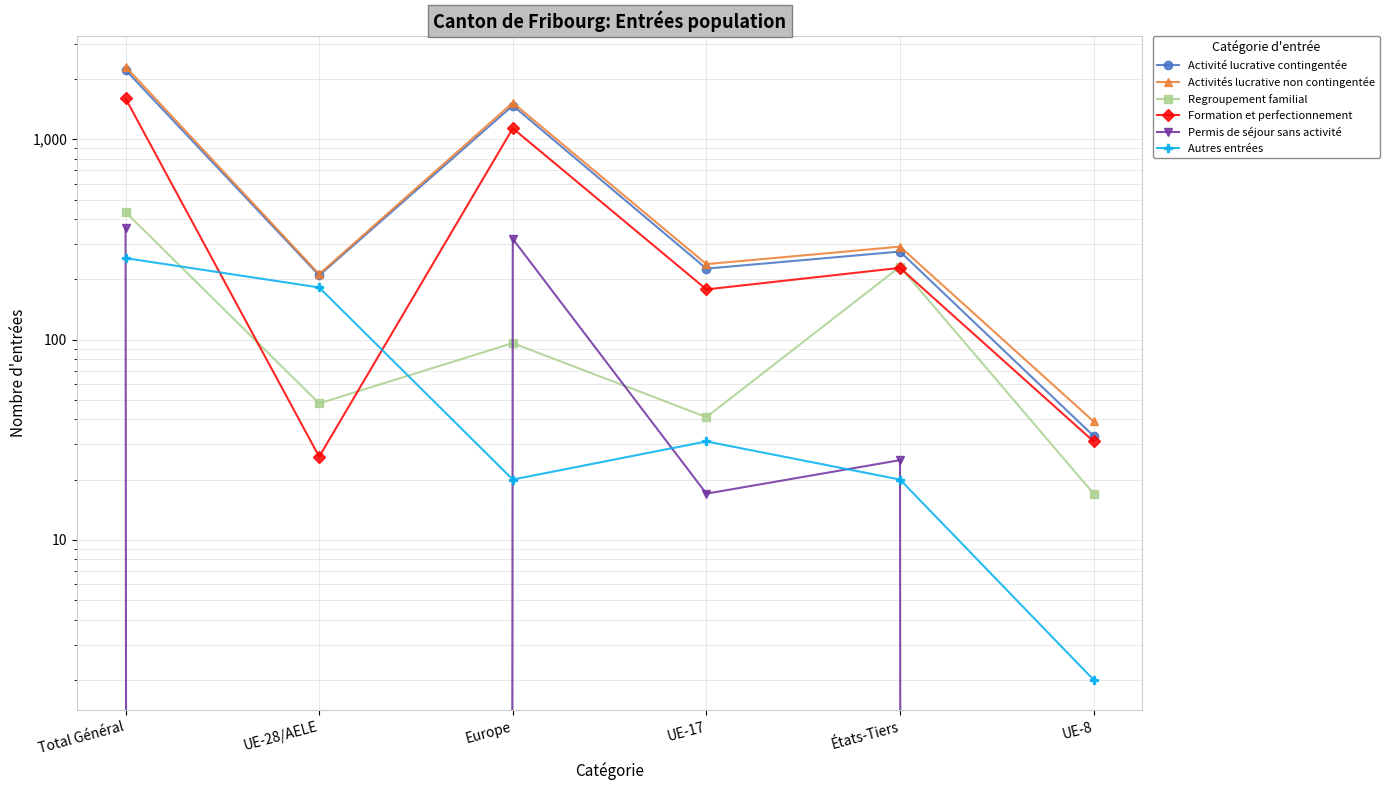

What is the sum of all Formation et perfectionnement values?

3196